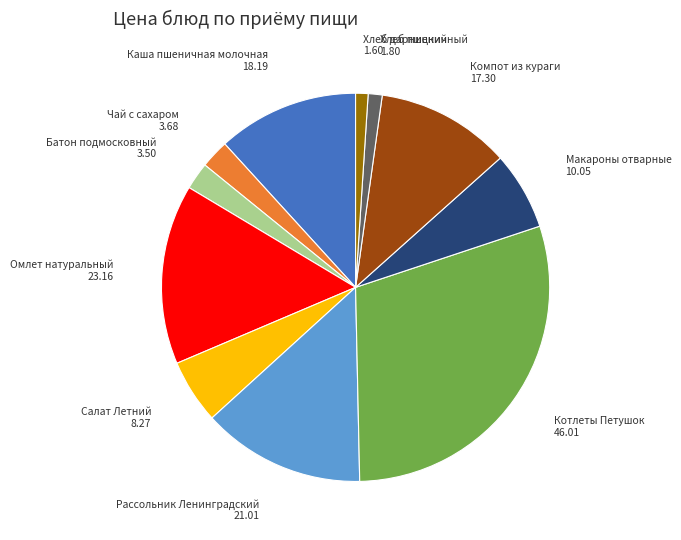

Is there a majority slice in this chart?

No